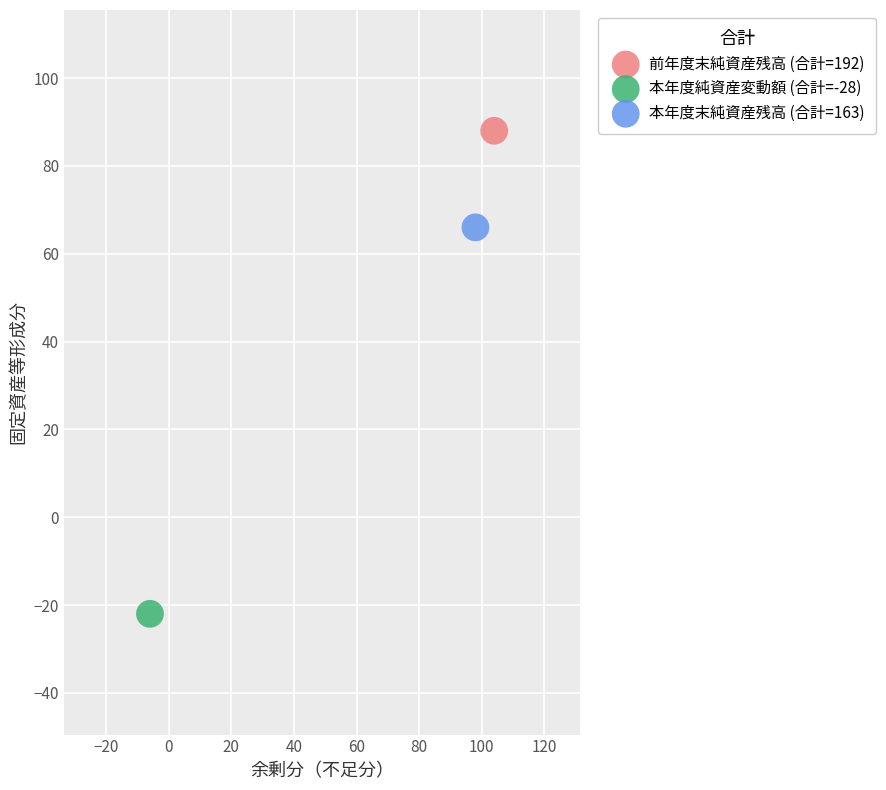

Which series reaches the minimum Y coordinate?

本年度純資産変動額 (合計=-28)